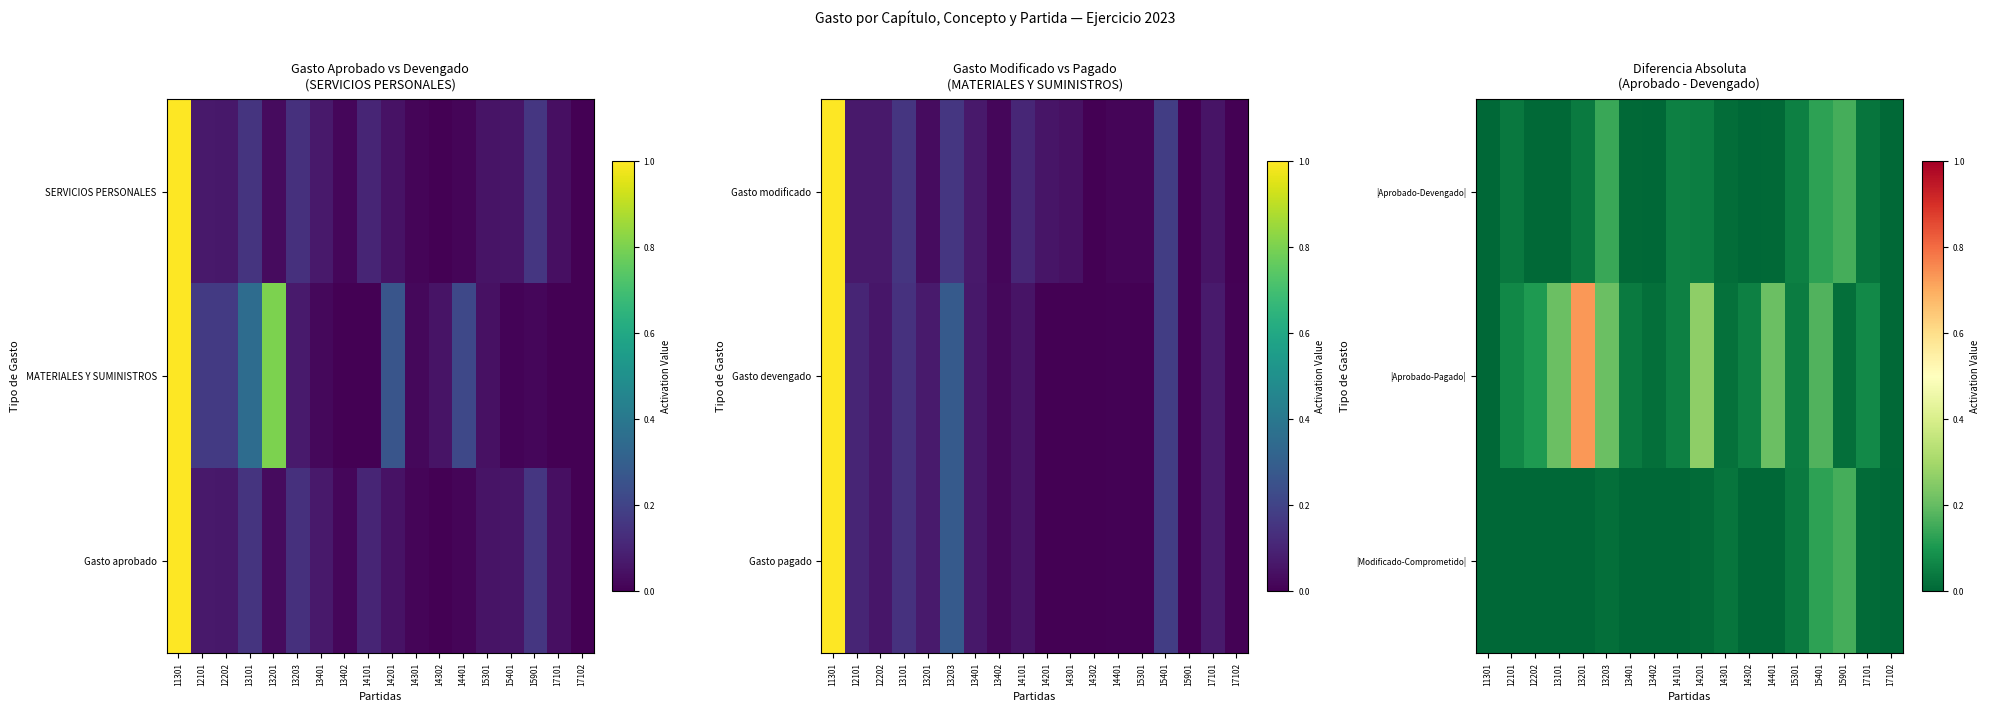

List the labels in order of |Aprobado-Devengado| value, smallest first.

11301, 14302, 13402, 17102, 12202, 14401, 13401, 13101, 14301, 17101, 12101, 13201, 14201, 14101, 15301, 15401, 13203, 15901